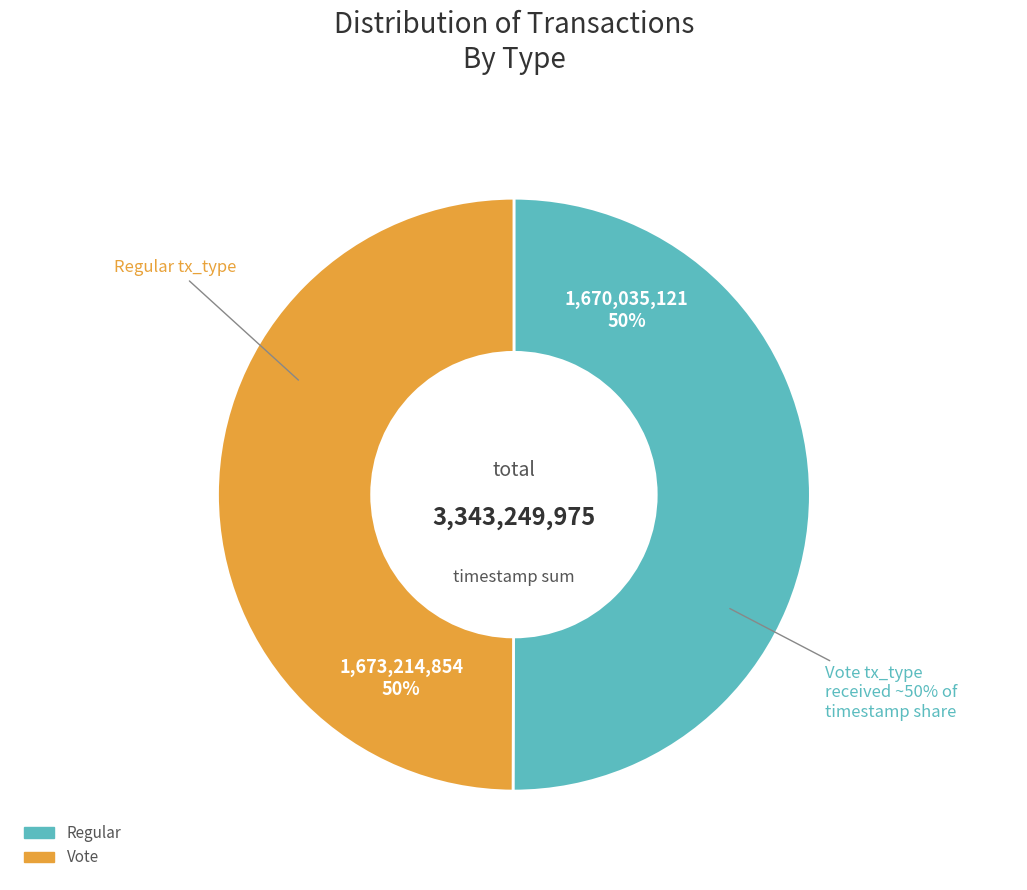

What percentage is the Vote slice, to the nearest percent?

50%